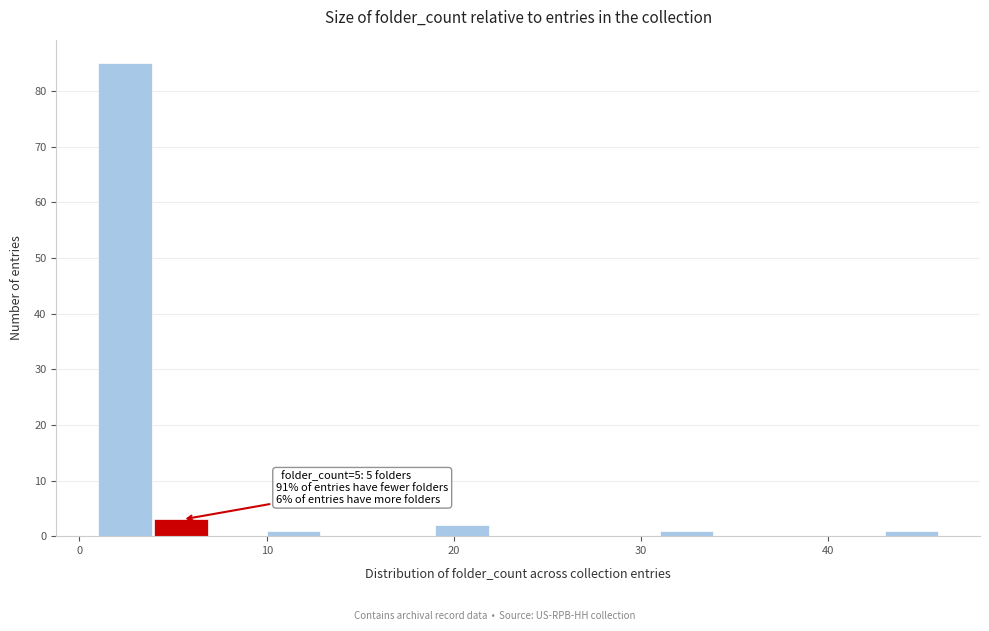

Read against the x-axis, roughly where is the centre of the tallest bar?

2